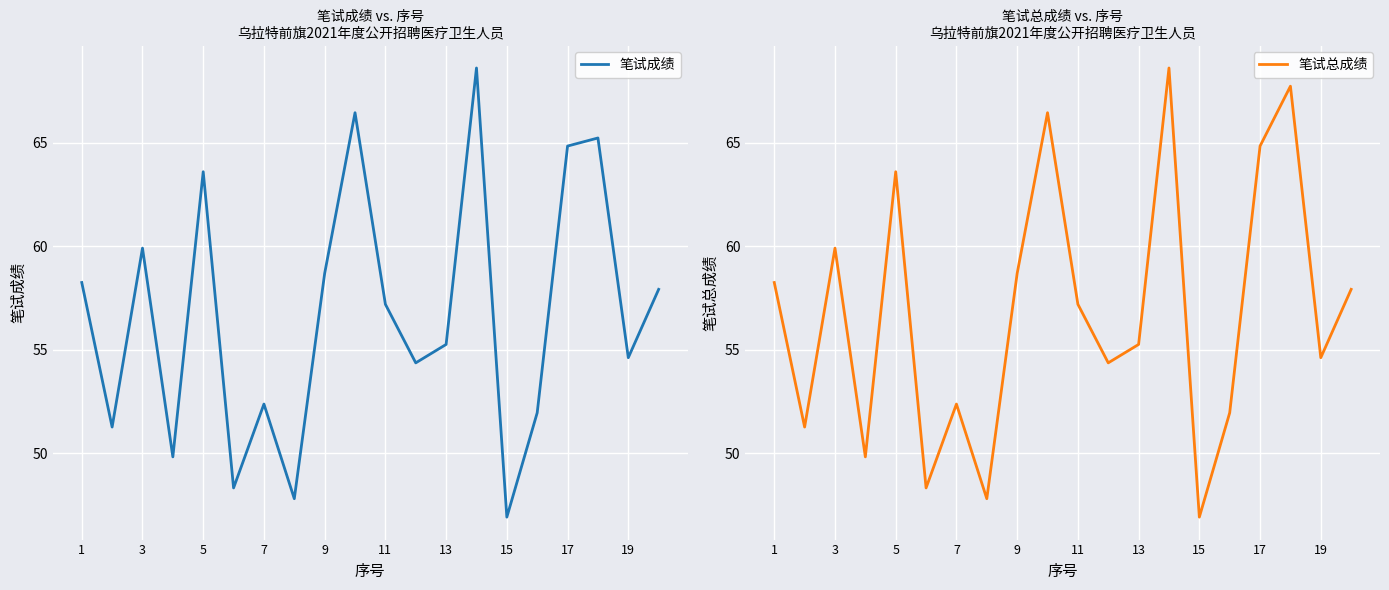

True or false: 笔试成绩 and 笔试总成绩 intersect in this chart.

False